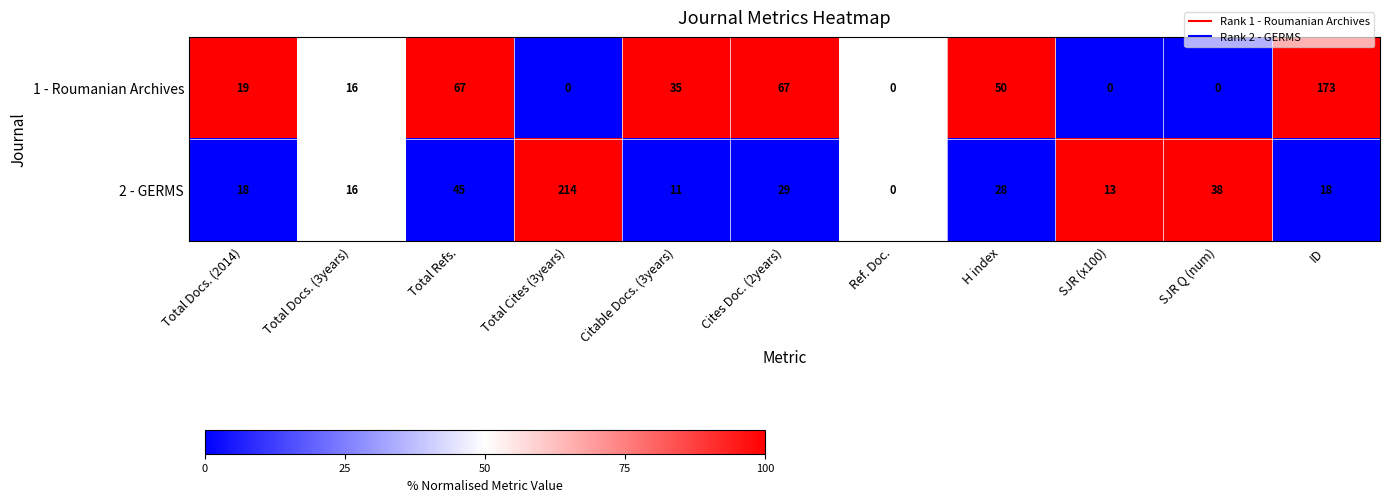

What is the sum of all 1 - Roumanian Archives values?

427